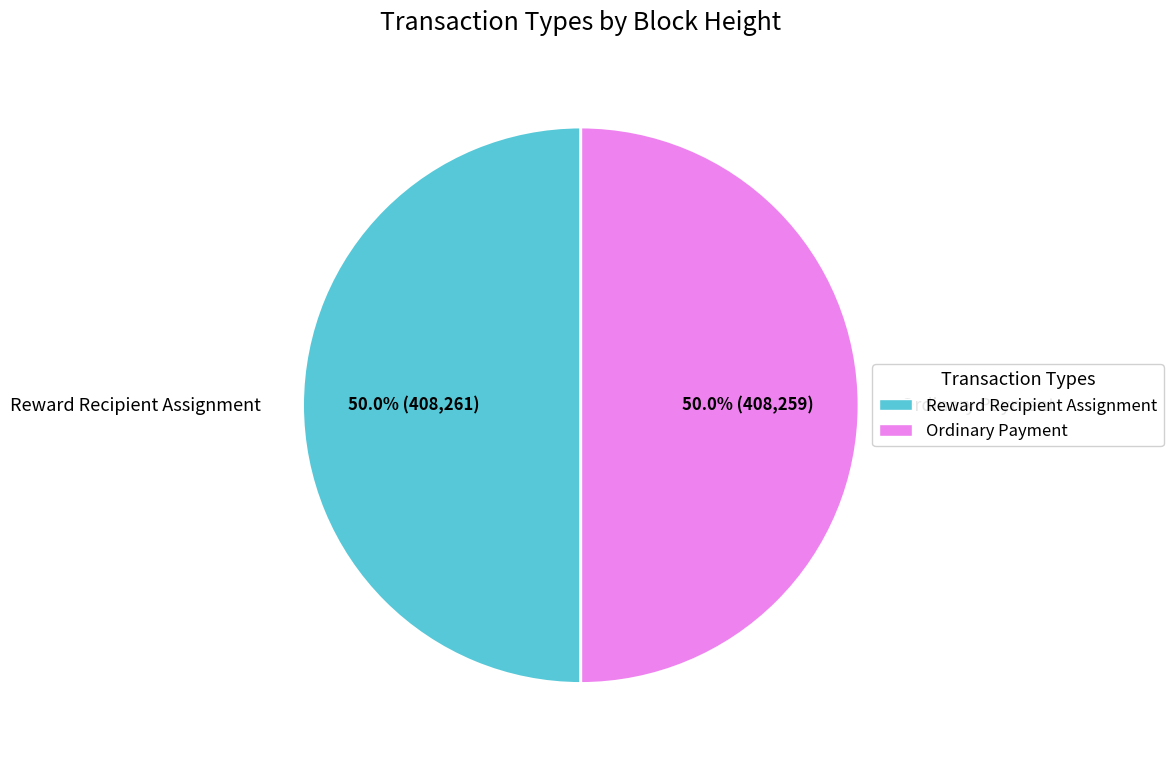

What percentage is NOT represented by Ordinary Payment?

50.0%